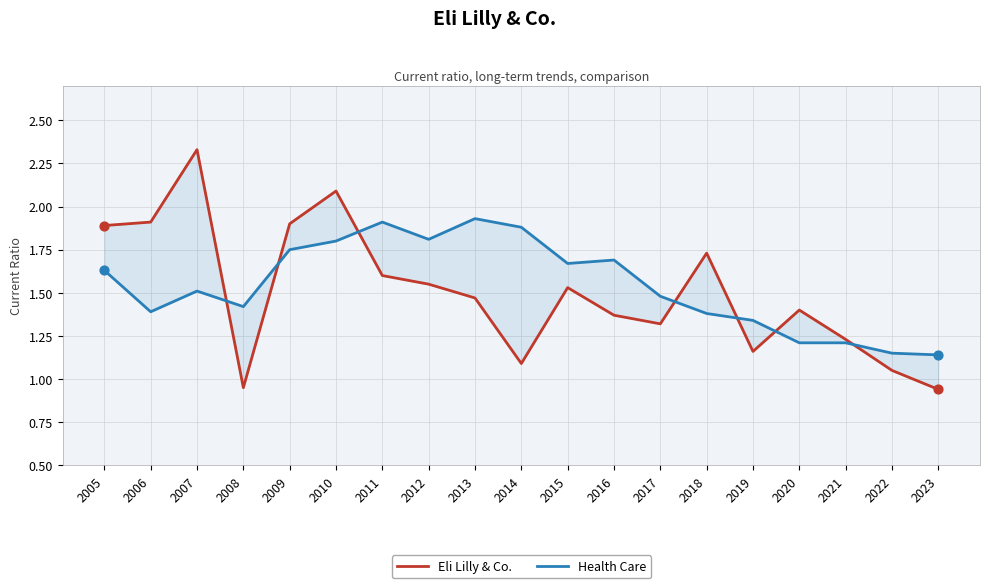

At how many categories does at least one series exceed 1?

19